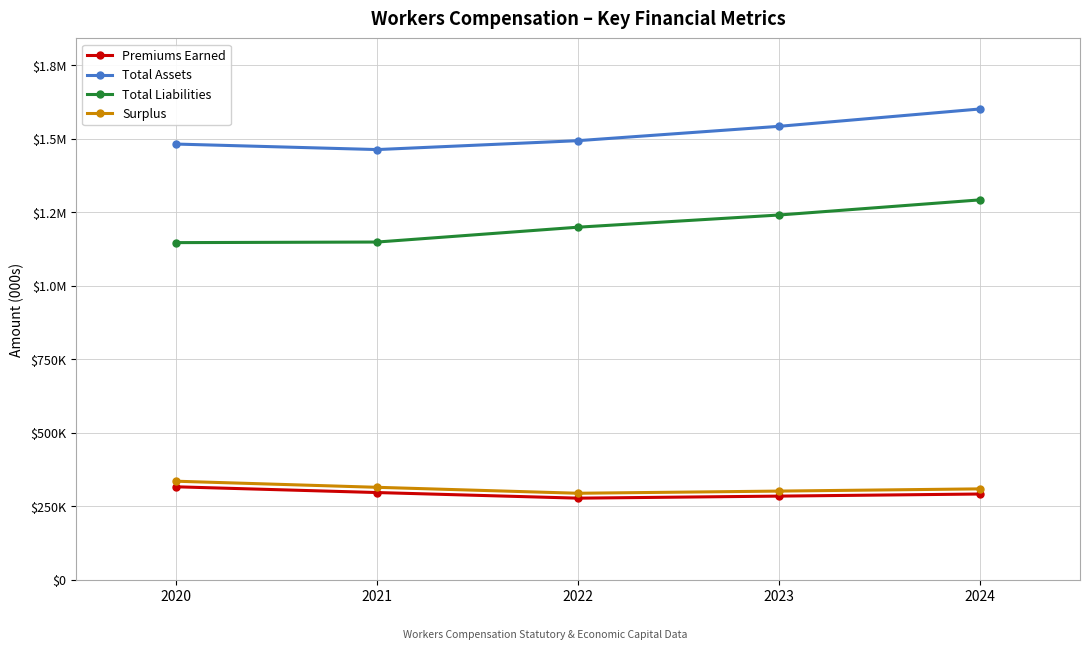

True or false: Total Liabilities has more than 0 points higher than both neighbors.

False